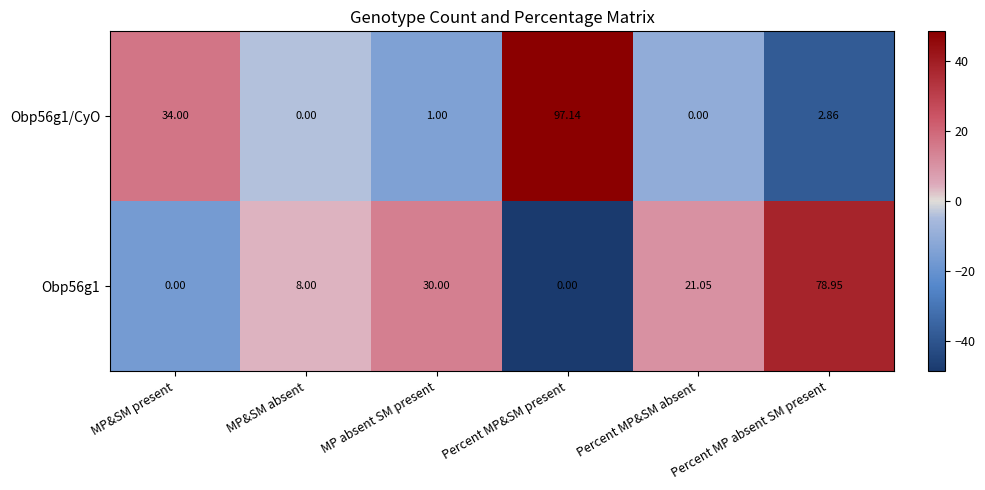

Which category has the highest value across all series?

Percent MP&SM present